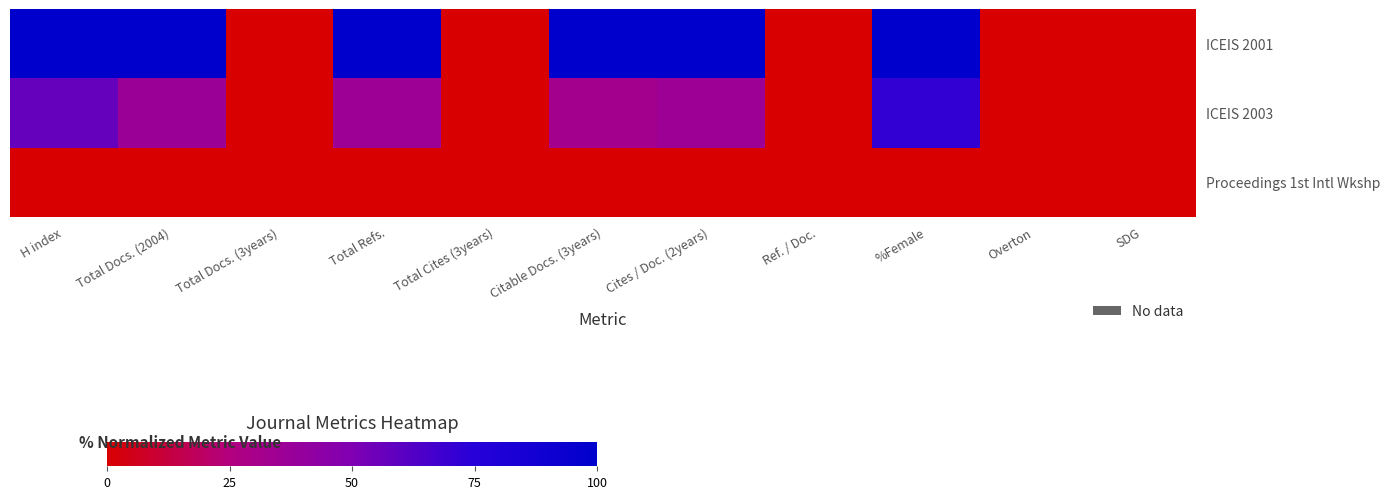

Rank the series by their maximum value, from lowest to highest.

Proceedings 1st Intl Wkshp, ICEIS 2003, ICEIS 2001